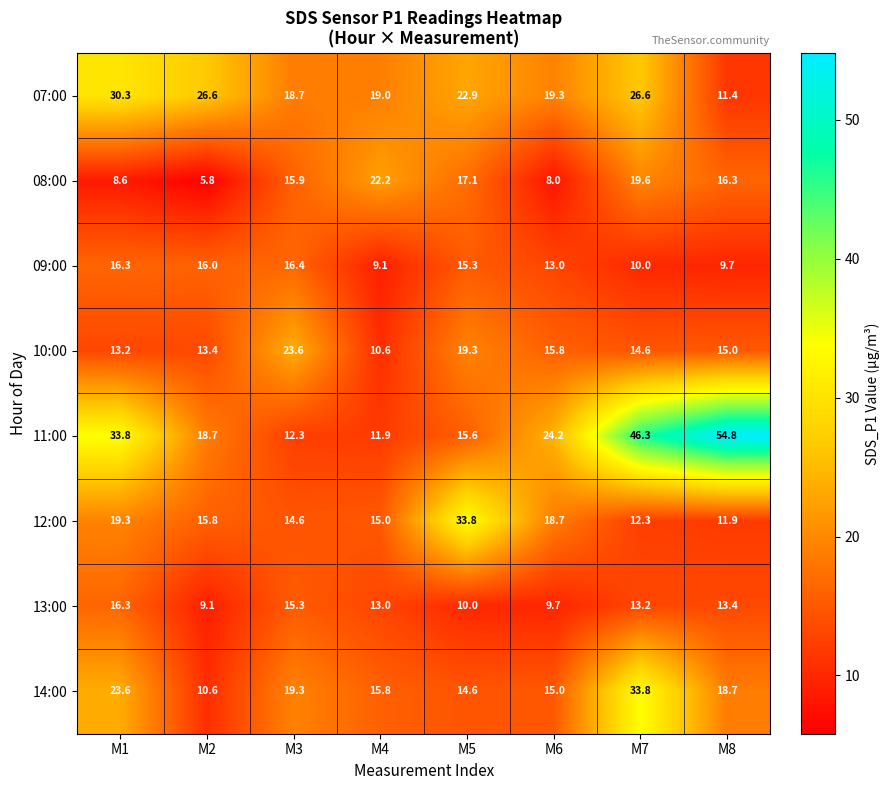

What is the minimum value for 08:00?

5.8